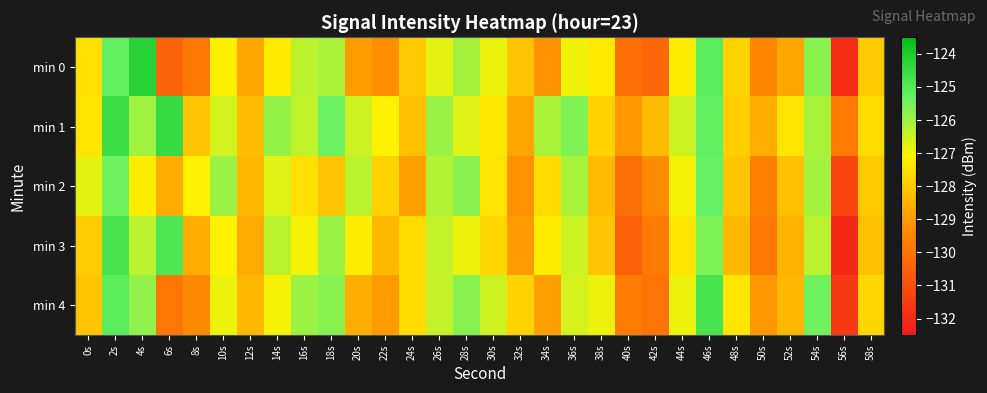

Between 4s and 56s, which series saw the biggest shift?

min 0